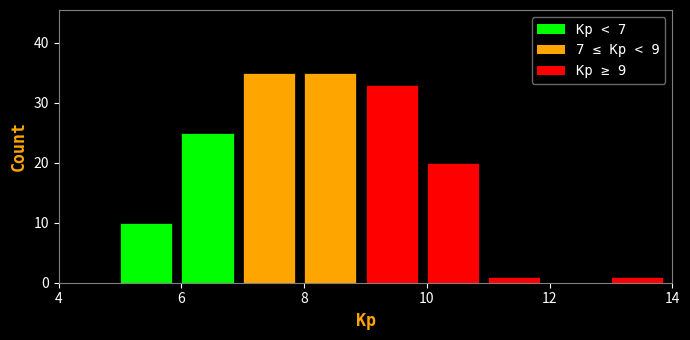

What is the height of the bar covering 6 to 7 on the x-axis? The values are not printed on the chart, so give them approximately, as read against the axis.

25